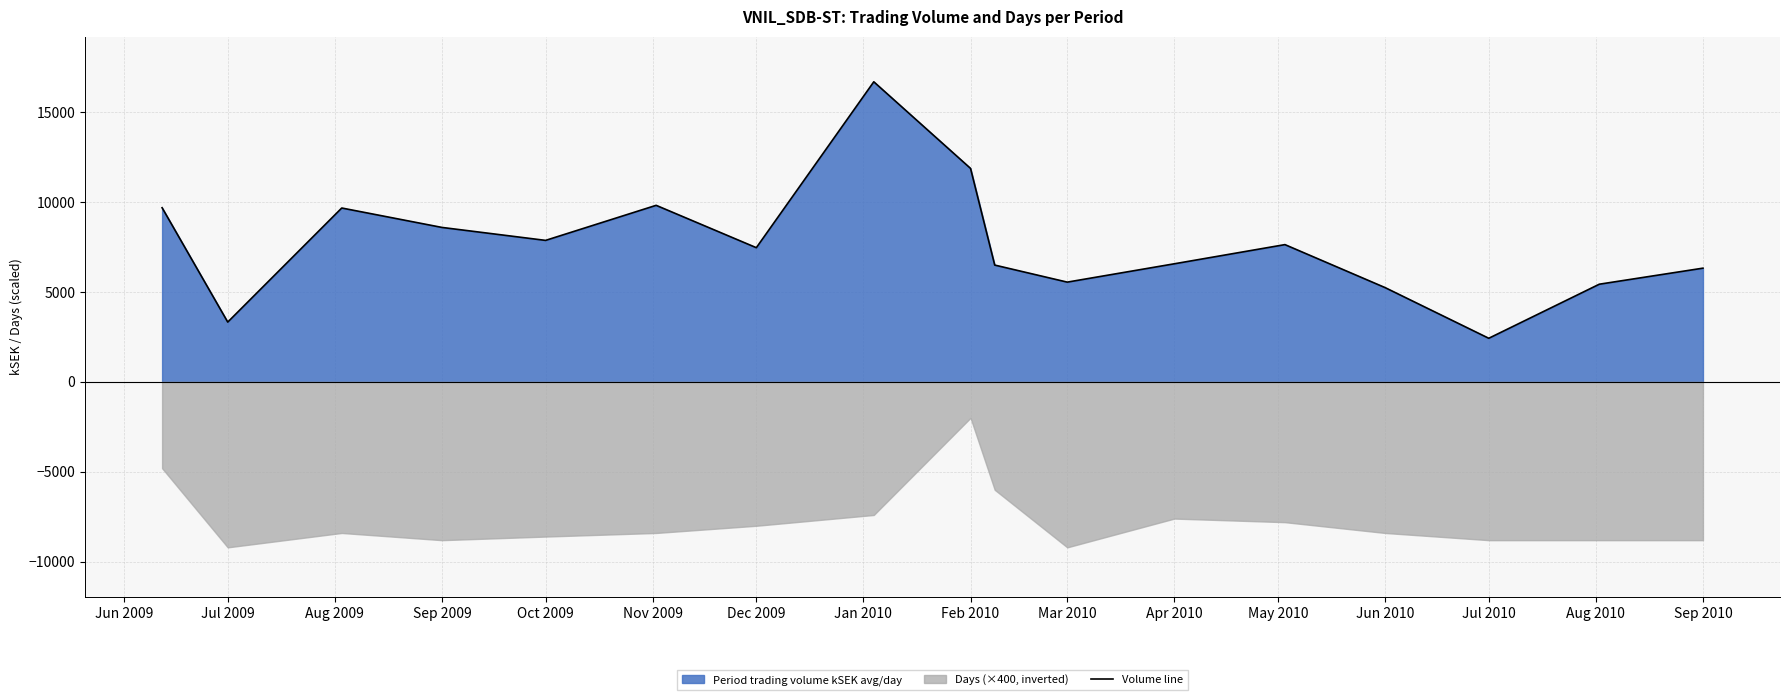

The Volume line series shows 1358.9 at Jul 2009. True or false?

False